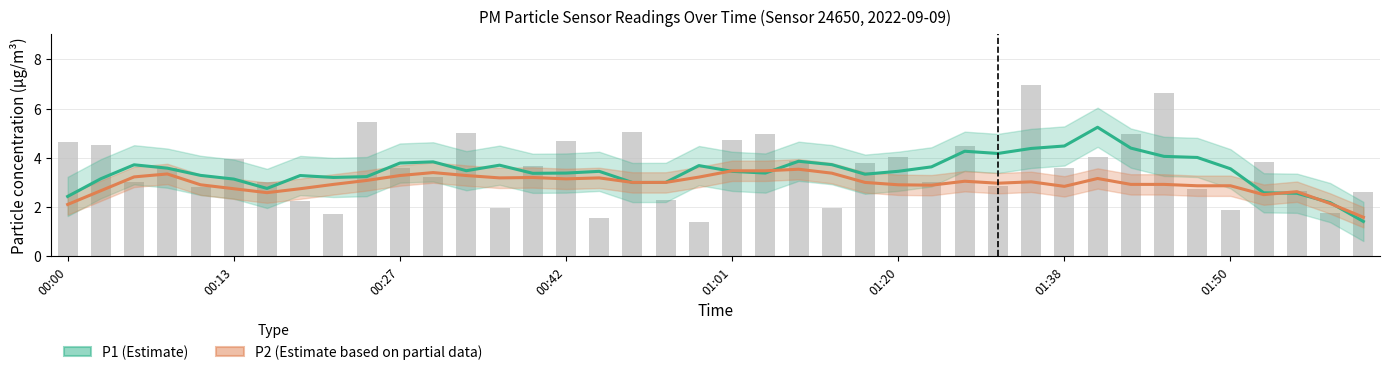

What is the average value of the P2 (Estimate based on partial data) series?

3.0